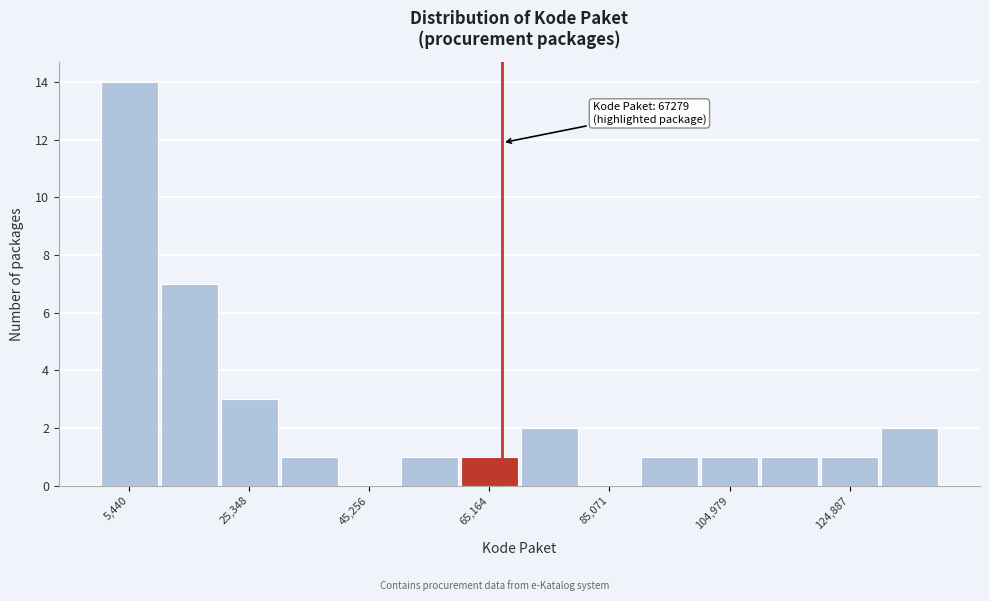

Which range on the x-axis has the tallest bar?

0 to 10000